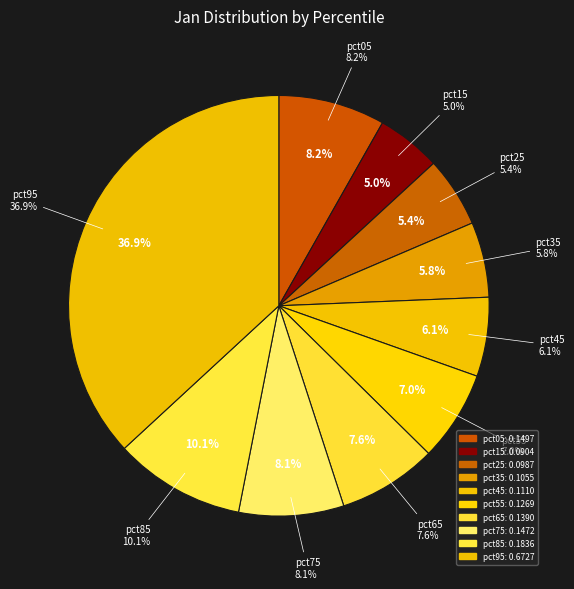

Count the number of slices in the pie.

10